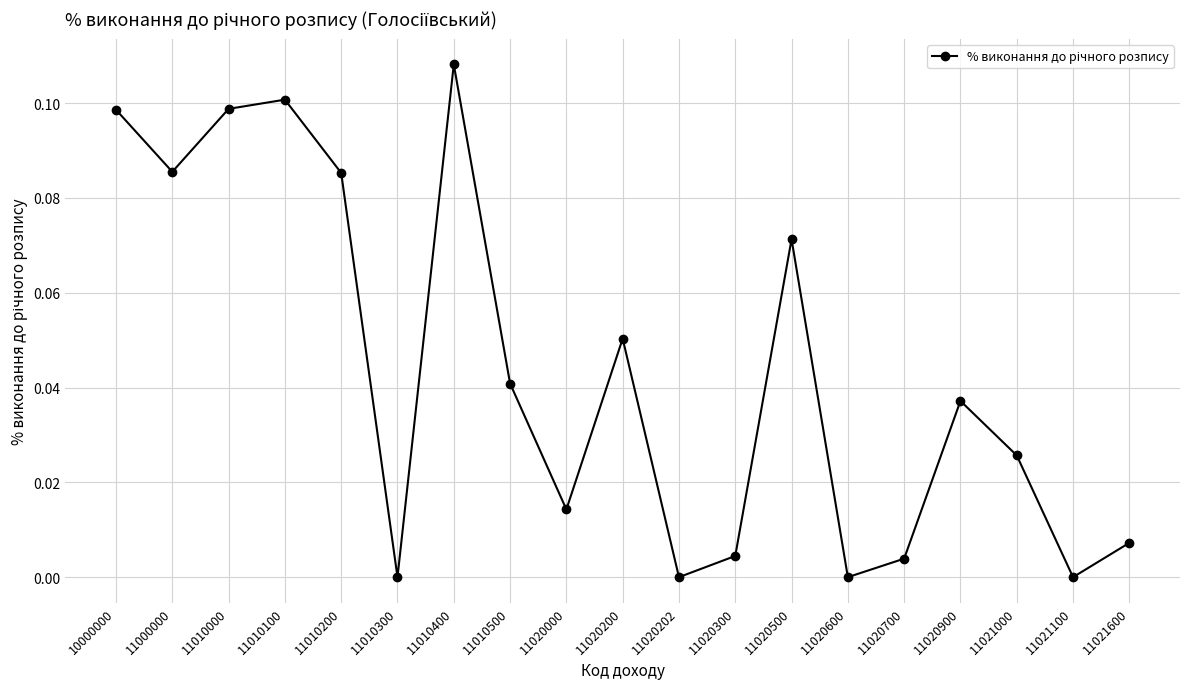

How many interior local peaks (higher than both neighbors) does the data have?

5